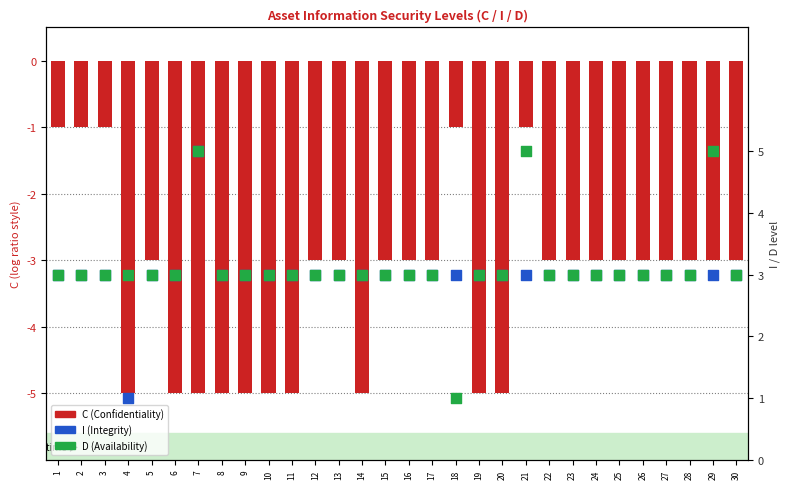

Is the value of C (Confidentiality) at 12 greater than the value of D (Availability) at 20?

No